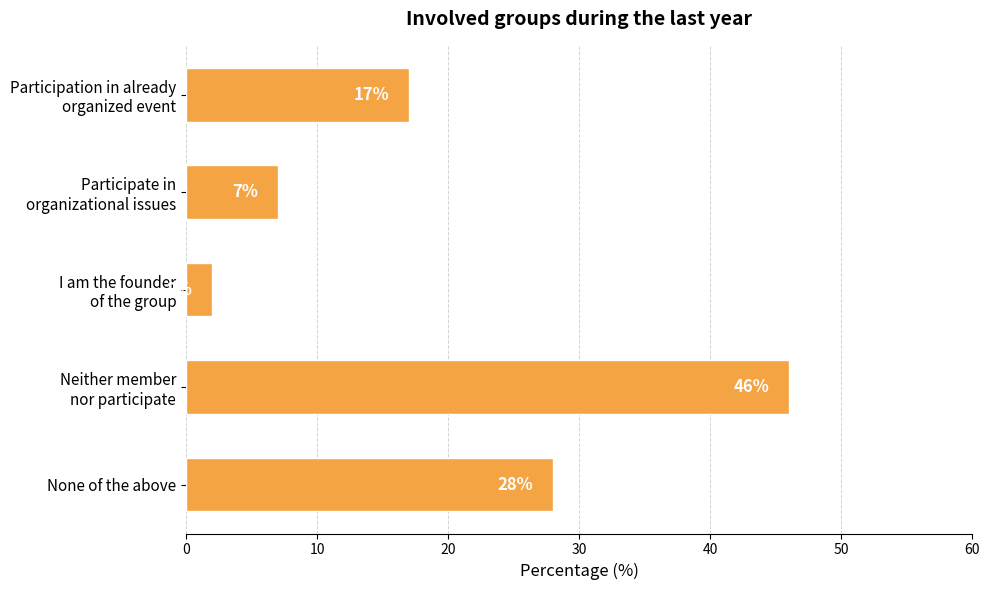

What is the value of the 3rd bar from the top?

2